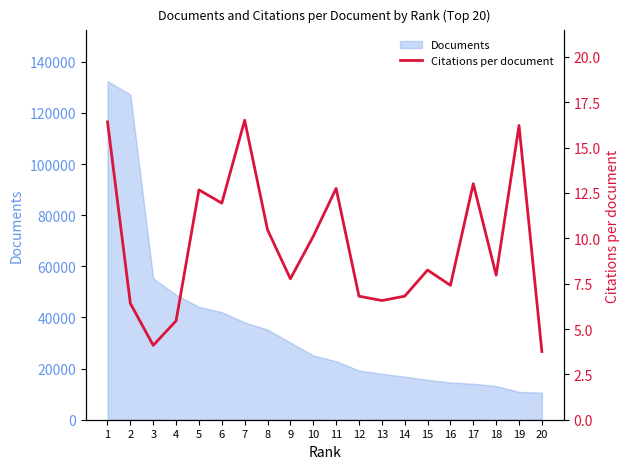

What is the minimum value for Documents?

10575